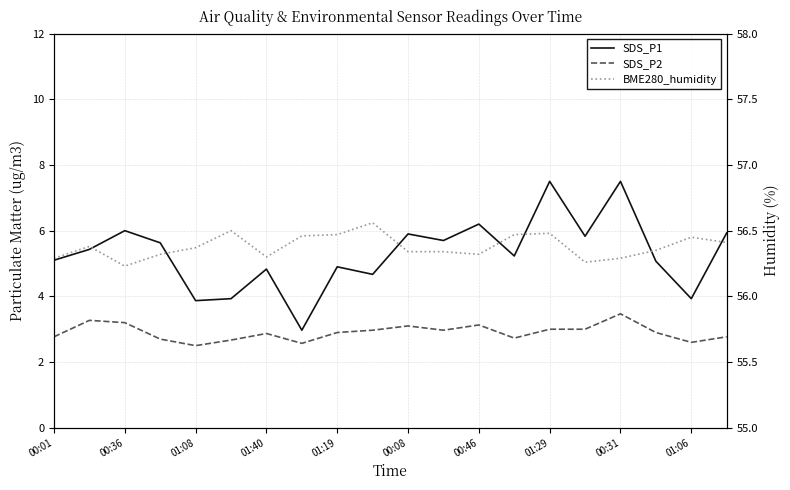

At how many categories does at least one series exceed 8?

20